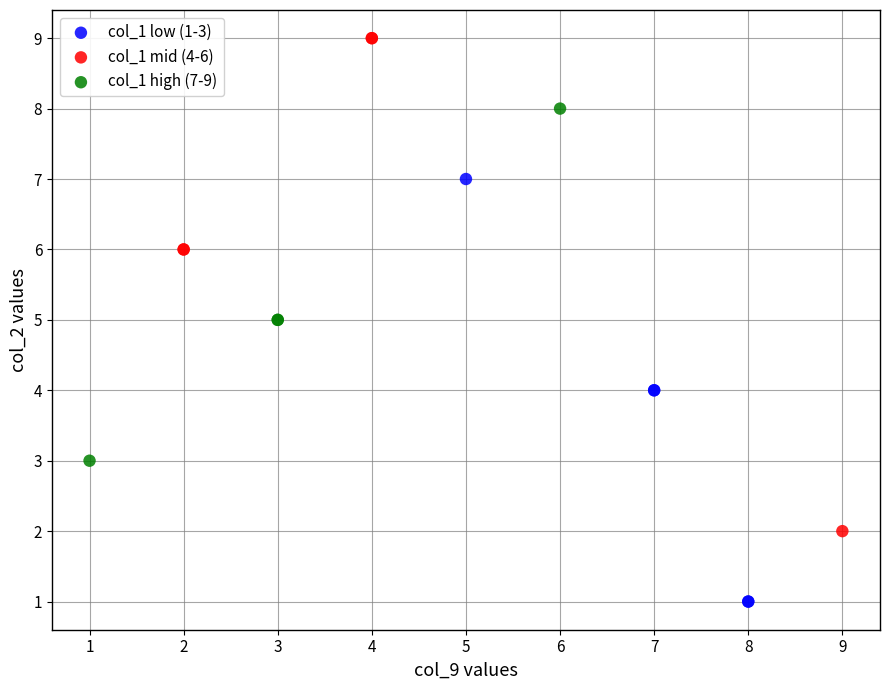

Which series contains the highest Y value?

col_1 mid (4-6)